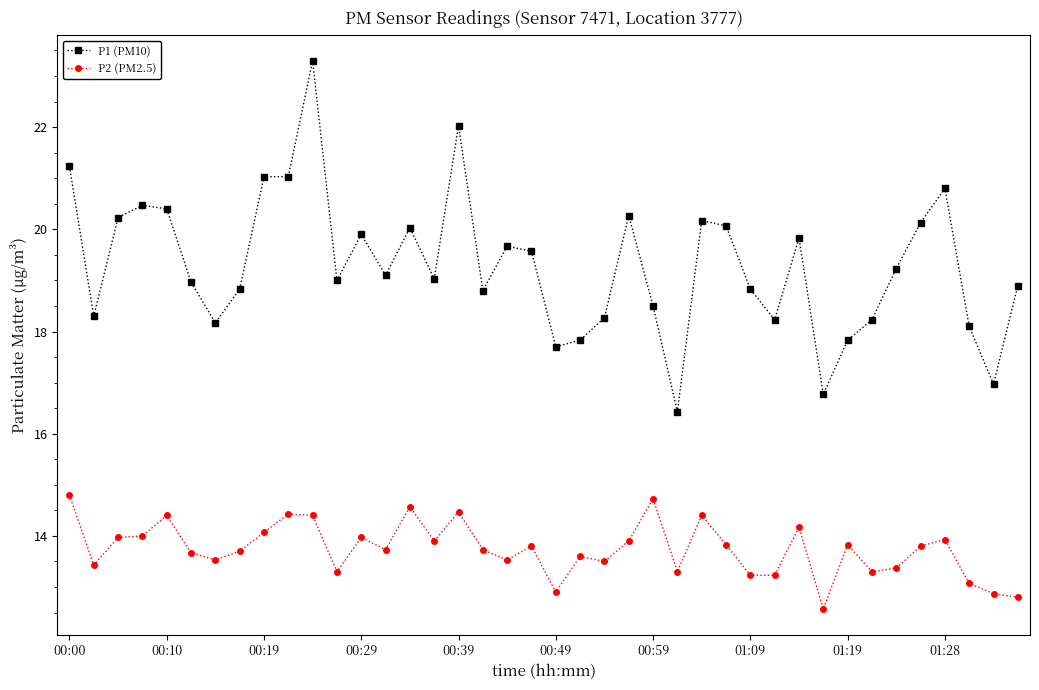

How many data points in P2 (PM2.5) are less than 13?

4